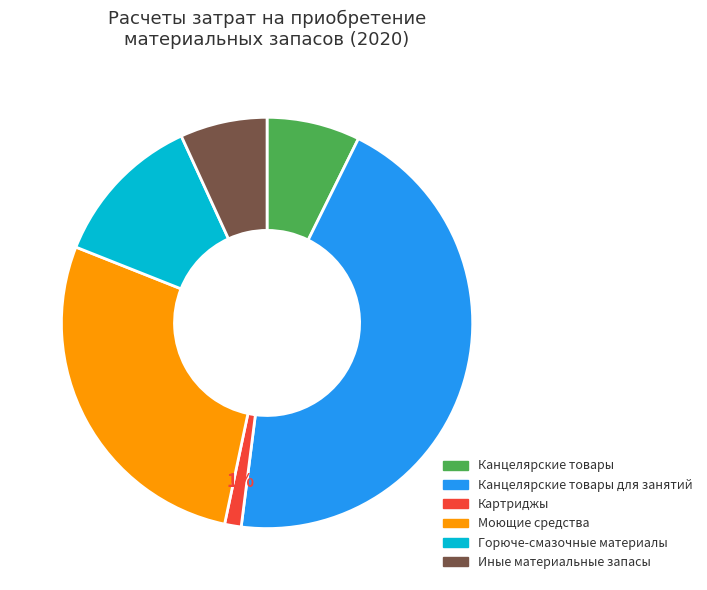

Is there a majority slice in this chart?

No